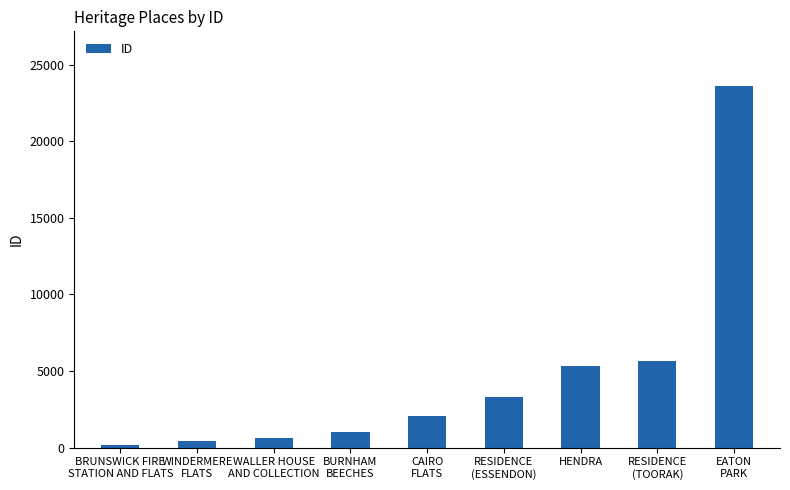

What is the label of the 7th bar from the left?

HENDRA